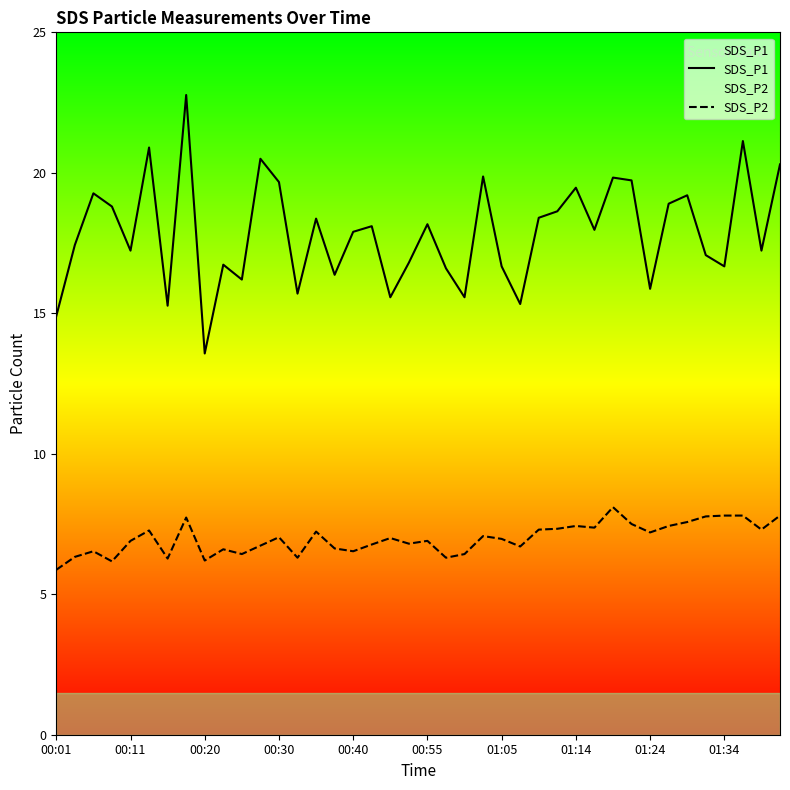

What is the total value across all series at 00:01?

20.8